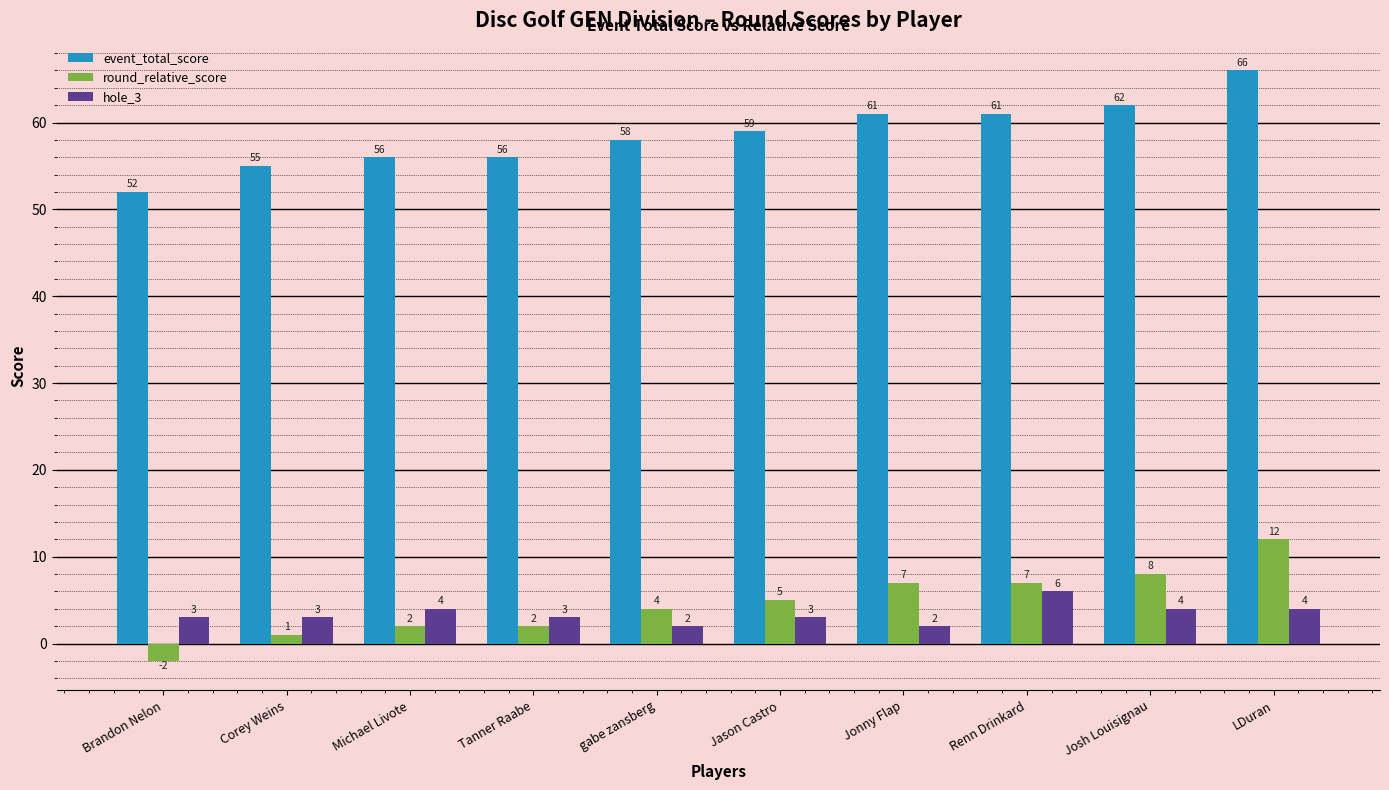

Is it true that event_total_score equals 62 at Josh Louisignau?

True